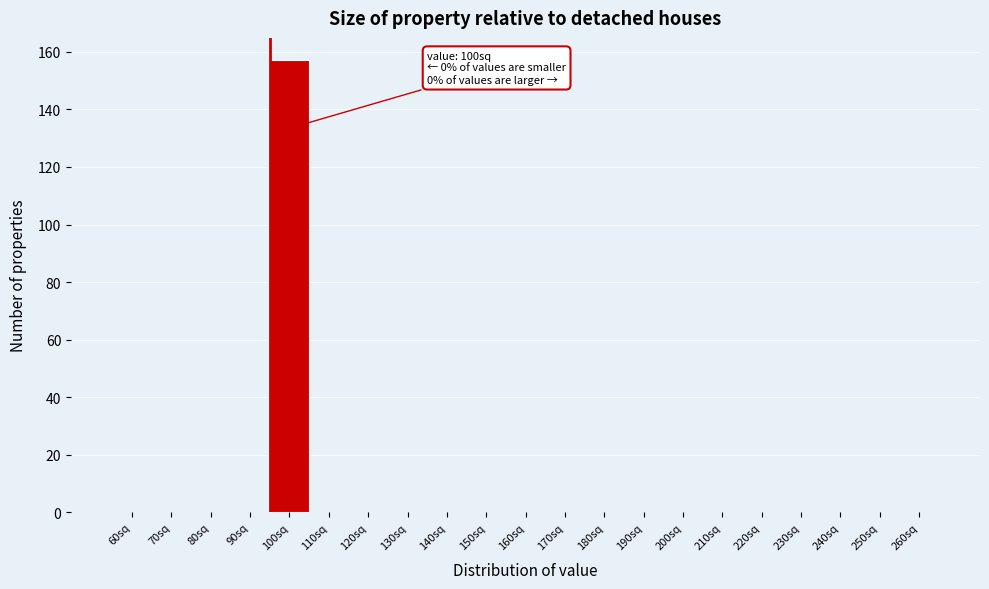

Reading left to right, what are all the values shown in this chart?

60sq=0	70sq=0	80sq=0	90sq=0	100sq=157	110sq=0	120sq=0	130sq=0	140sq=0	150sq=0	160sq=0	170sq=0	180sq=0	190sq=0	200sq=0	210sq=0	220sq=0	230sq=0	240sq=0	250sq=0	260sq=0